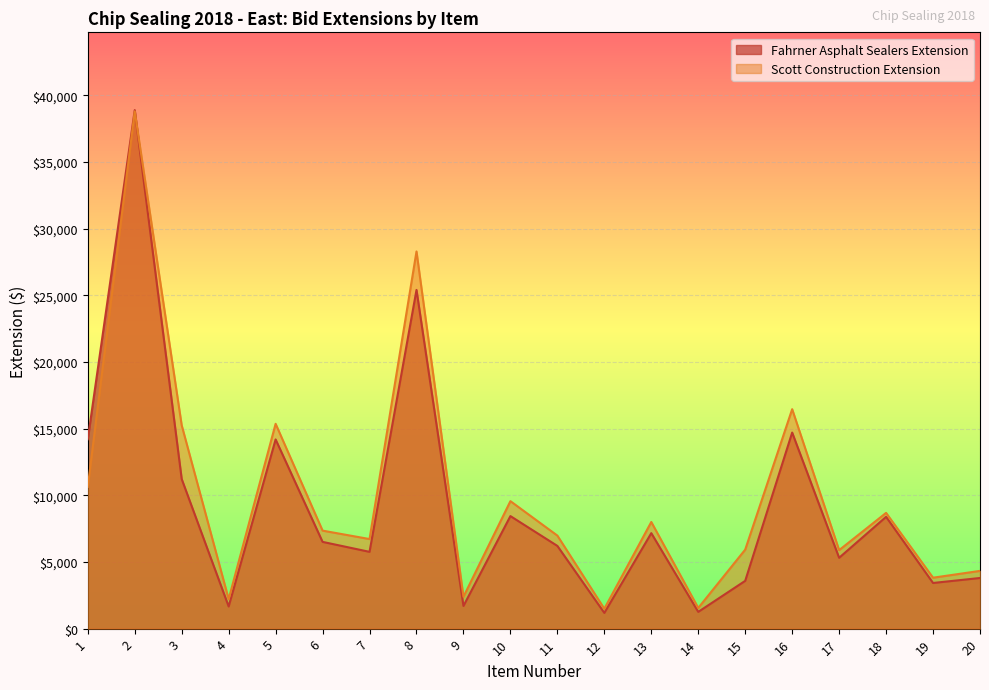

What is the maximum value shown in the chart?

38892